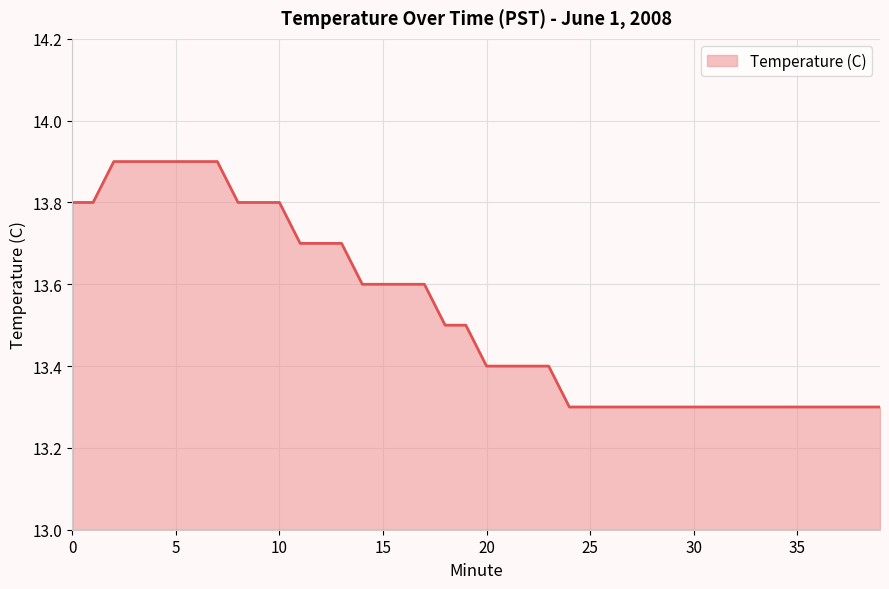

What is the sum of all values?

541.3